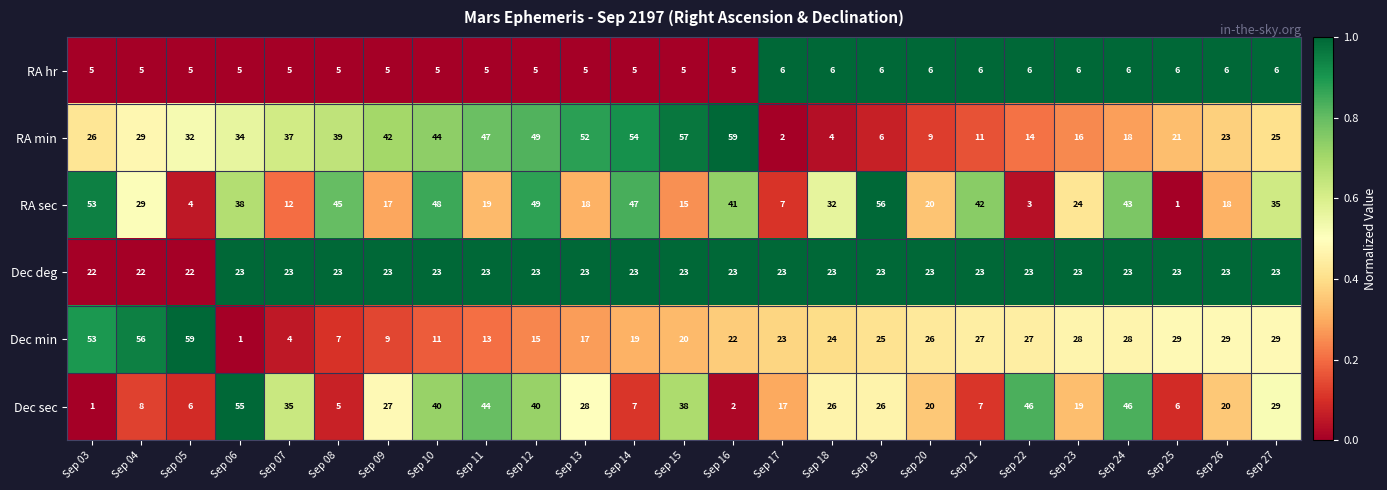

The RA hr series shows 6 at Sep 17. True or false?

True